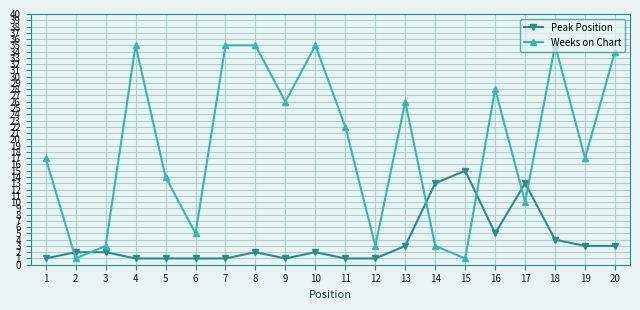

True or false: Weeks on Chart has more than 1 interior local peaks.

True